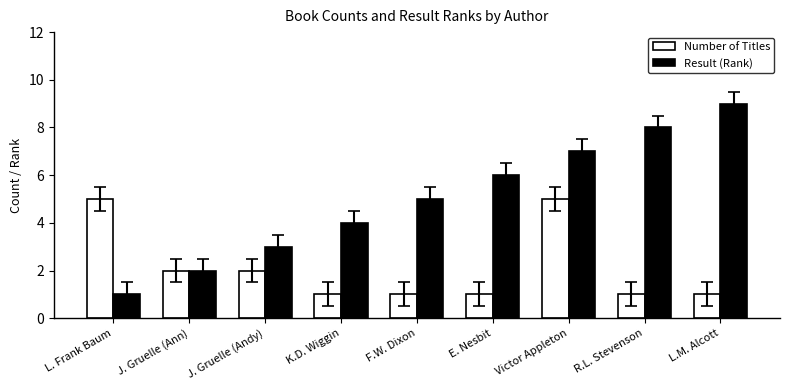

Rank the series at K.D. Wiggin from highest to lowest value.

Result (Rank), Number of Titles